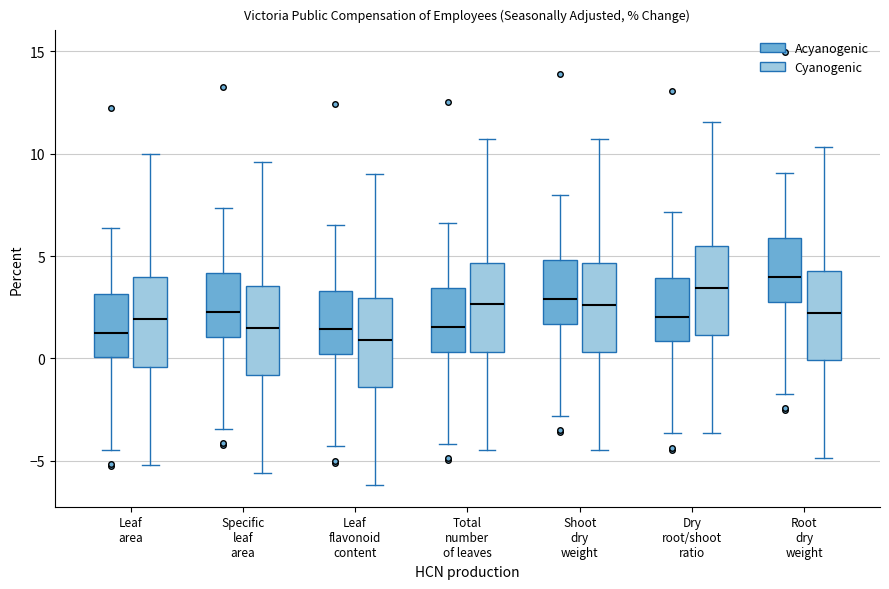

Reading left to right, read every box against the y-axis: the position of its median line, the range the box covers, and the ends of its whiskers. The values are not printed on the chart, so give them approximately, as read against the axis.

Leaf area (Acyanogenic): median 1.0, box 0.0 to 3.0, whiskers -4.5 to 6.5
Leaf area (Cyanogenic): median 2.0, box -0.5 to 4.0, whiskers -5.0 to 10.0
Specific leaf area (Acyanogenic): median 2.5, box 1.0 to 4.0, whiskers -3.5 to 7.5
Specific leaf area (Cyanogenic): median 1.5, box -1.0 to 3.5, whiskers -5.5 to 9.5
Leaf flavonoid content (Acyanogenic): median 1.5, box 0.0 to 3.5, whiskers -4.5 to 6.5
Leaf flavonoid content (Cyanogenic): median 1.0, box -1.5 to 3.0, whiskers -6.0 to 9.0
Total number of leaves (Acyanogenic): median 1.5, box 0.5 to 3.5, whiskers -4.0 to 6.5
Total number of leaves (Cyanogenic): median 2.5, box 0.5 to 4.5, whiskers -4.5 to 10.5
Shoot dry weight (Acyanogenic): median 3.0, box 1.5 to 5.0, whiskers -3.0 to 8.0
Shoot dry weight (Cyanogenic): median 2.5, box 0.5 to 4.5, whiskers -4.5 to 10.5
Dry root/shoot ratio (Acyanogenic): median 2.0, box 1.0 to 4.0, whiskers -3.5 to 7.0
Dry root/shoot ratio (Cyanogenic): median 3.5, box 1.0 to 5.5, whiskers -3.5 to 11.5
Root dry weight (Acyanogenic): median 4.0, box 3.0 to 6.0, whiskers -1.5 to 9.0
Root dry weight (Cyanogenic): median 2.0, box 0.0 to 4.5, whiskers -5.0 to 10.5